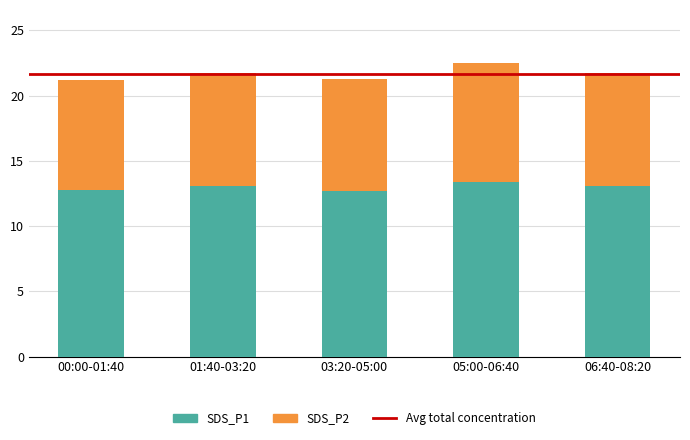

What is the lowest value of the SDS_P1 series?

12.7